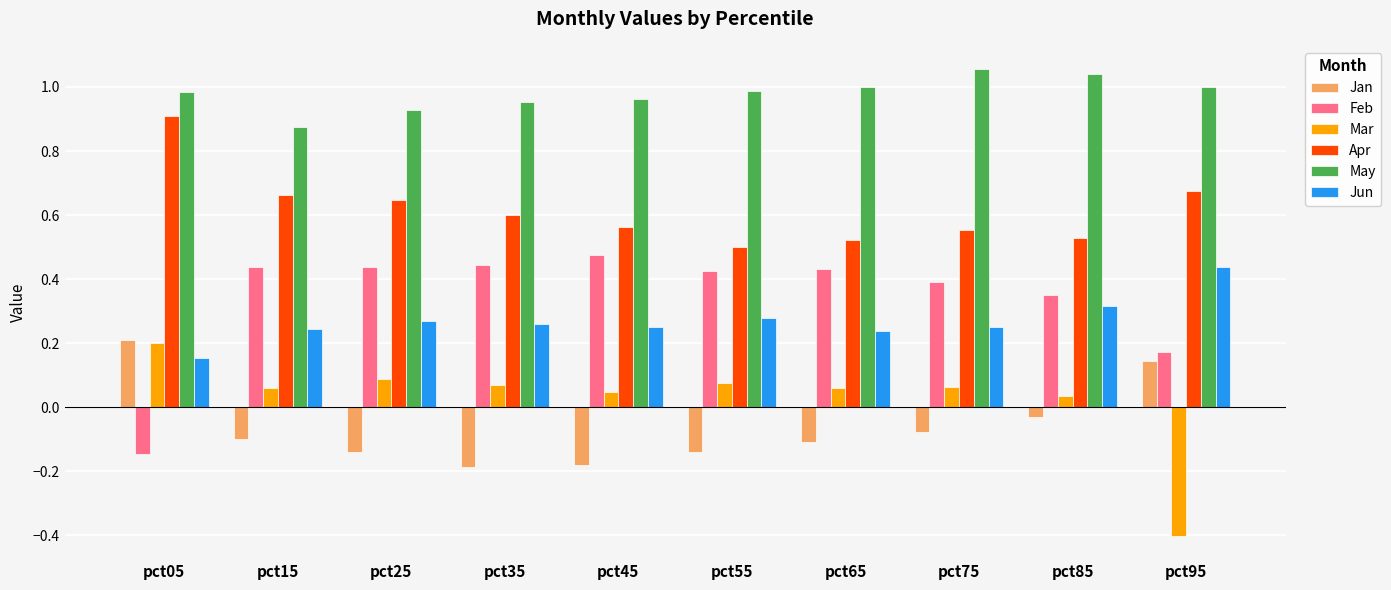

What is the sum of all Jan values?

-0.6